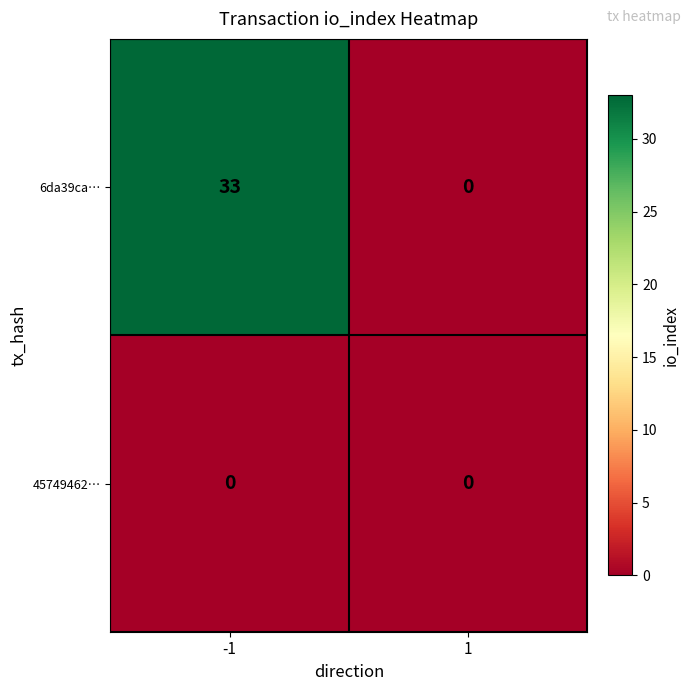

Is it true that 6da39ca… equals -20 at 1?

False